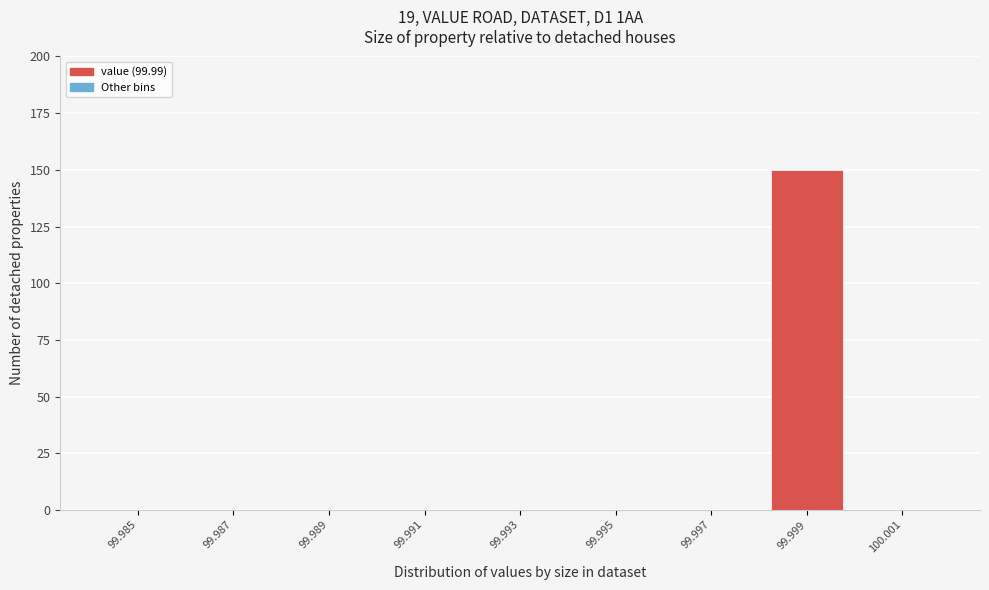

Reading right to left, list all the values displayed in this chart.

100.001=0	99.999=150	99.997=0	99.995=0	99.993=0	99.991=0	99.989=0	99.987=0	99.985=0